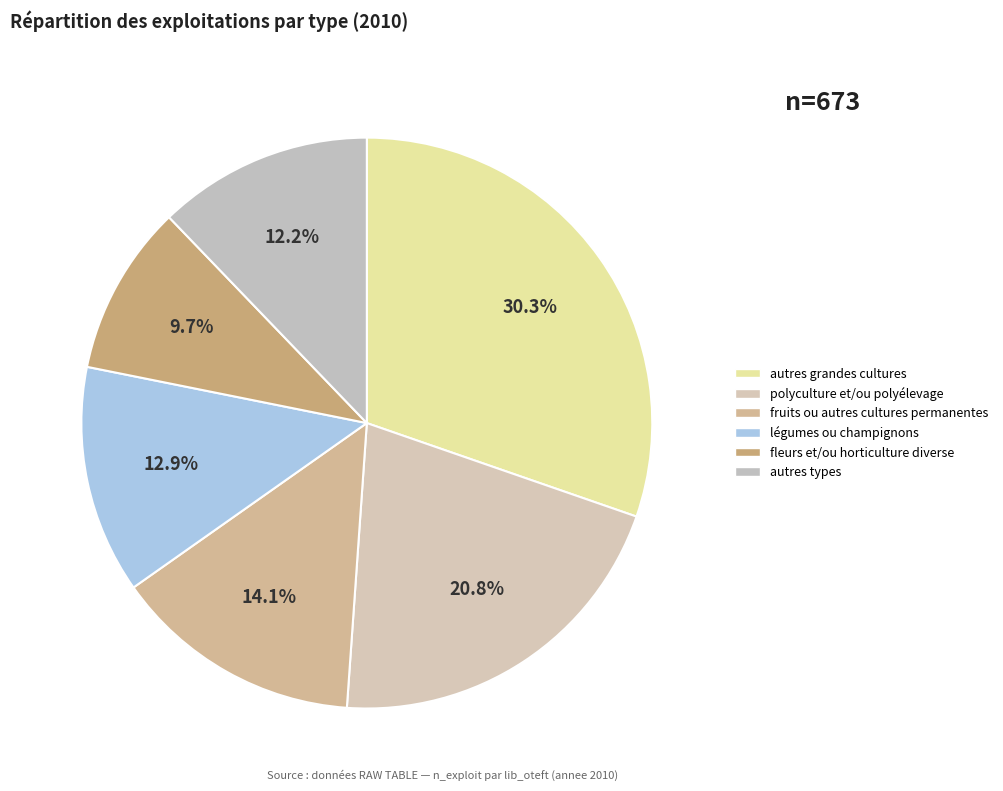

How many segments does this pie chart have?

6